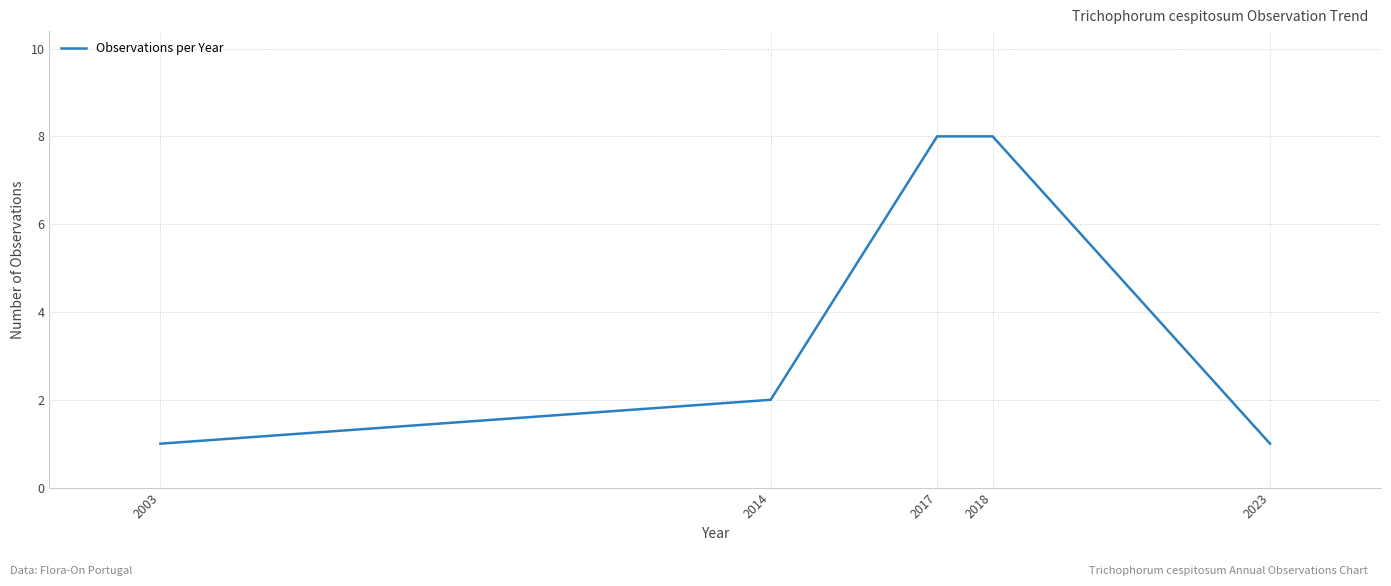

Reading left to right, extract all data points from this chart.

2003=1	2014=2	2017=8	2018=8	2023=1